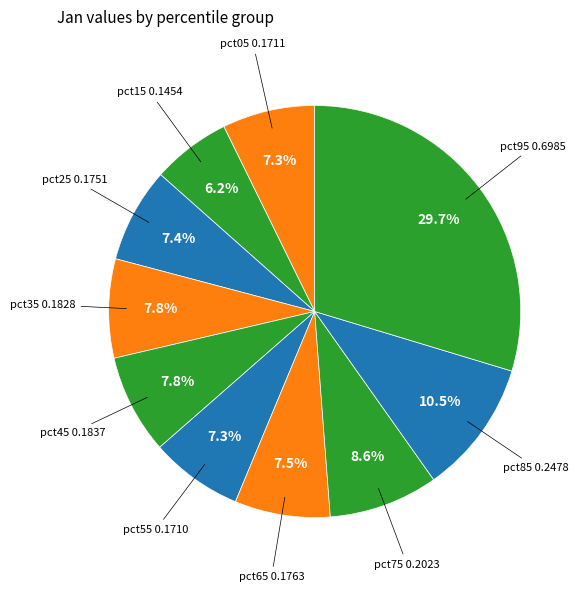

To the nearest percent, what is the difference between the largest and smallest slice percentages?

23%